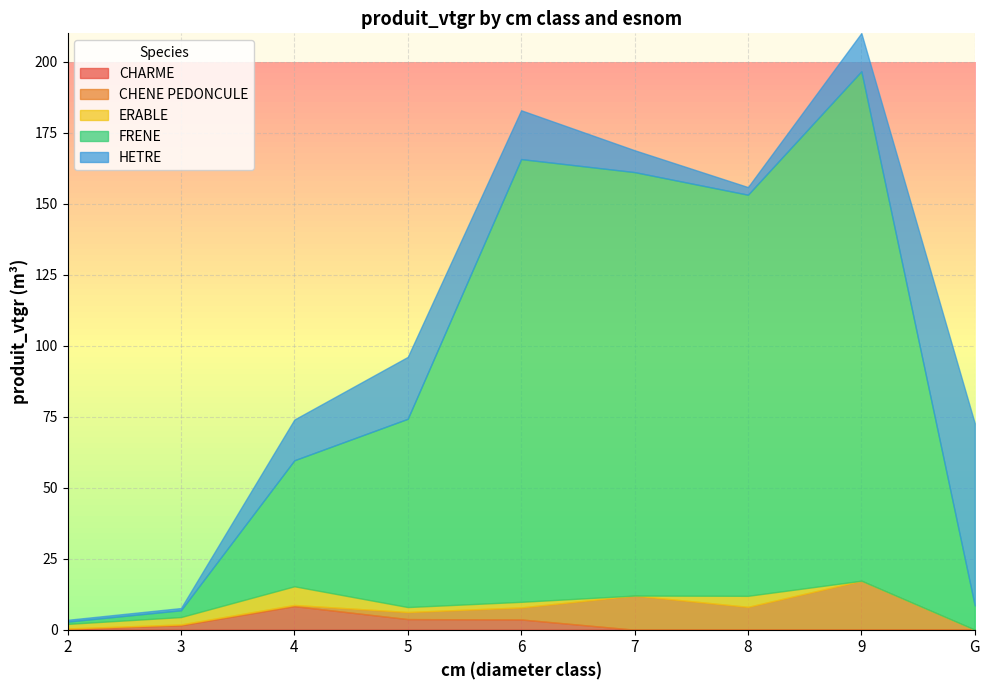

Which label corresponds to the largest value in the chart?

9